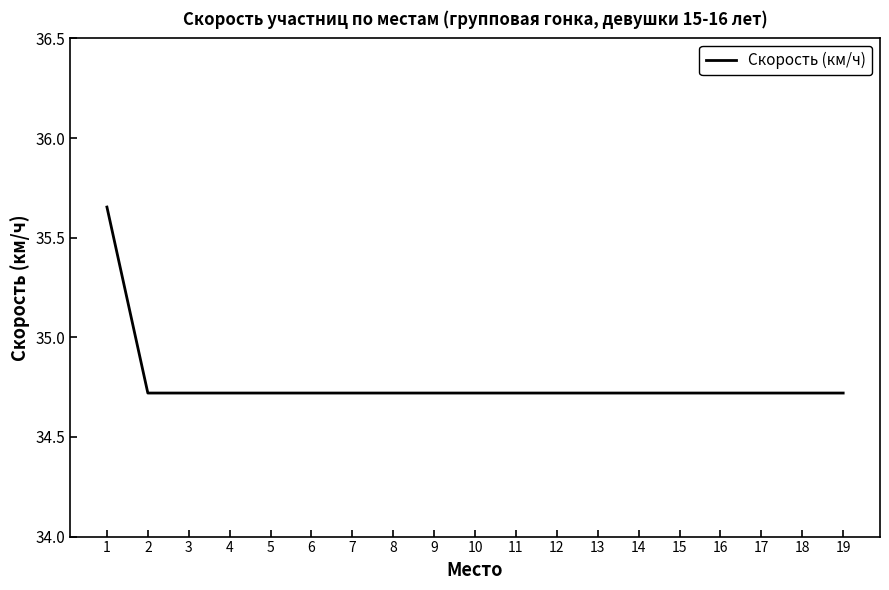

What is the difference between the maximum and minimum values?

0.9